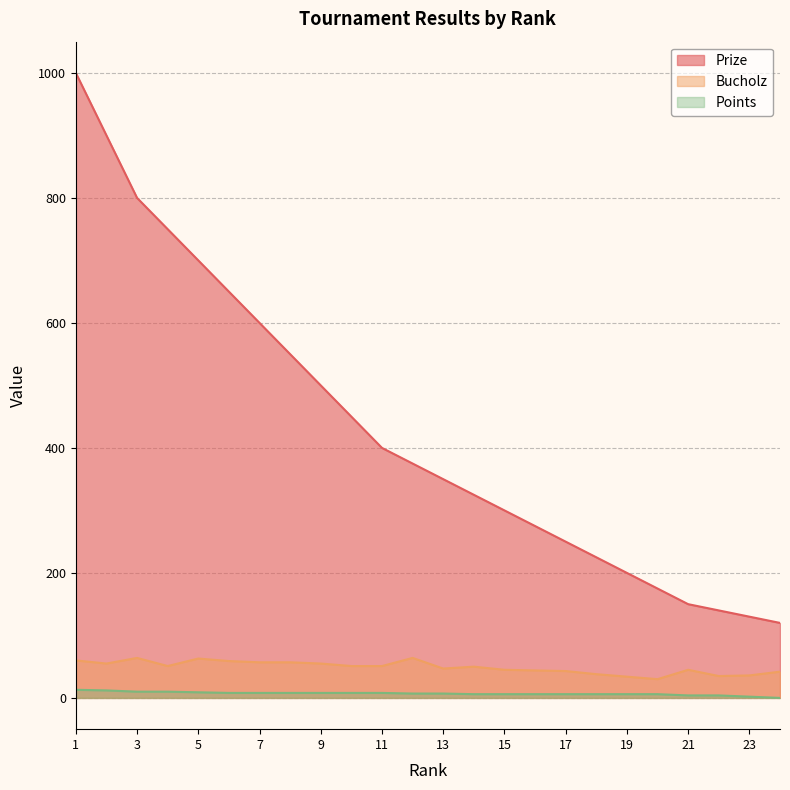

Where is the first local minimum for Bucholz?

2